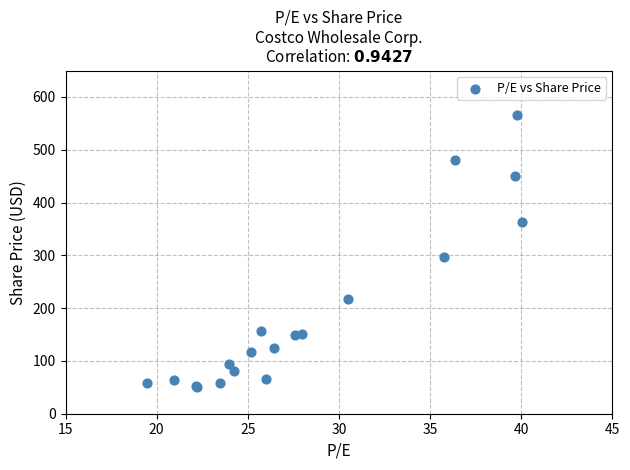

What Y value in the scatter plot is closest to 307?

297.6